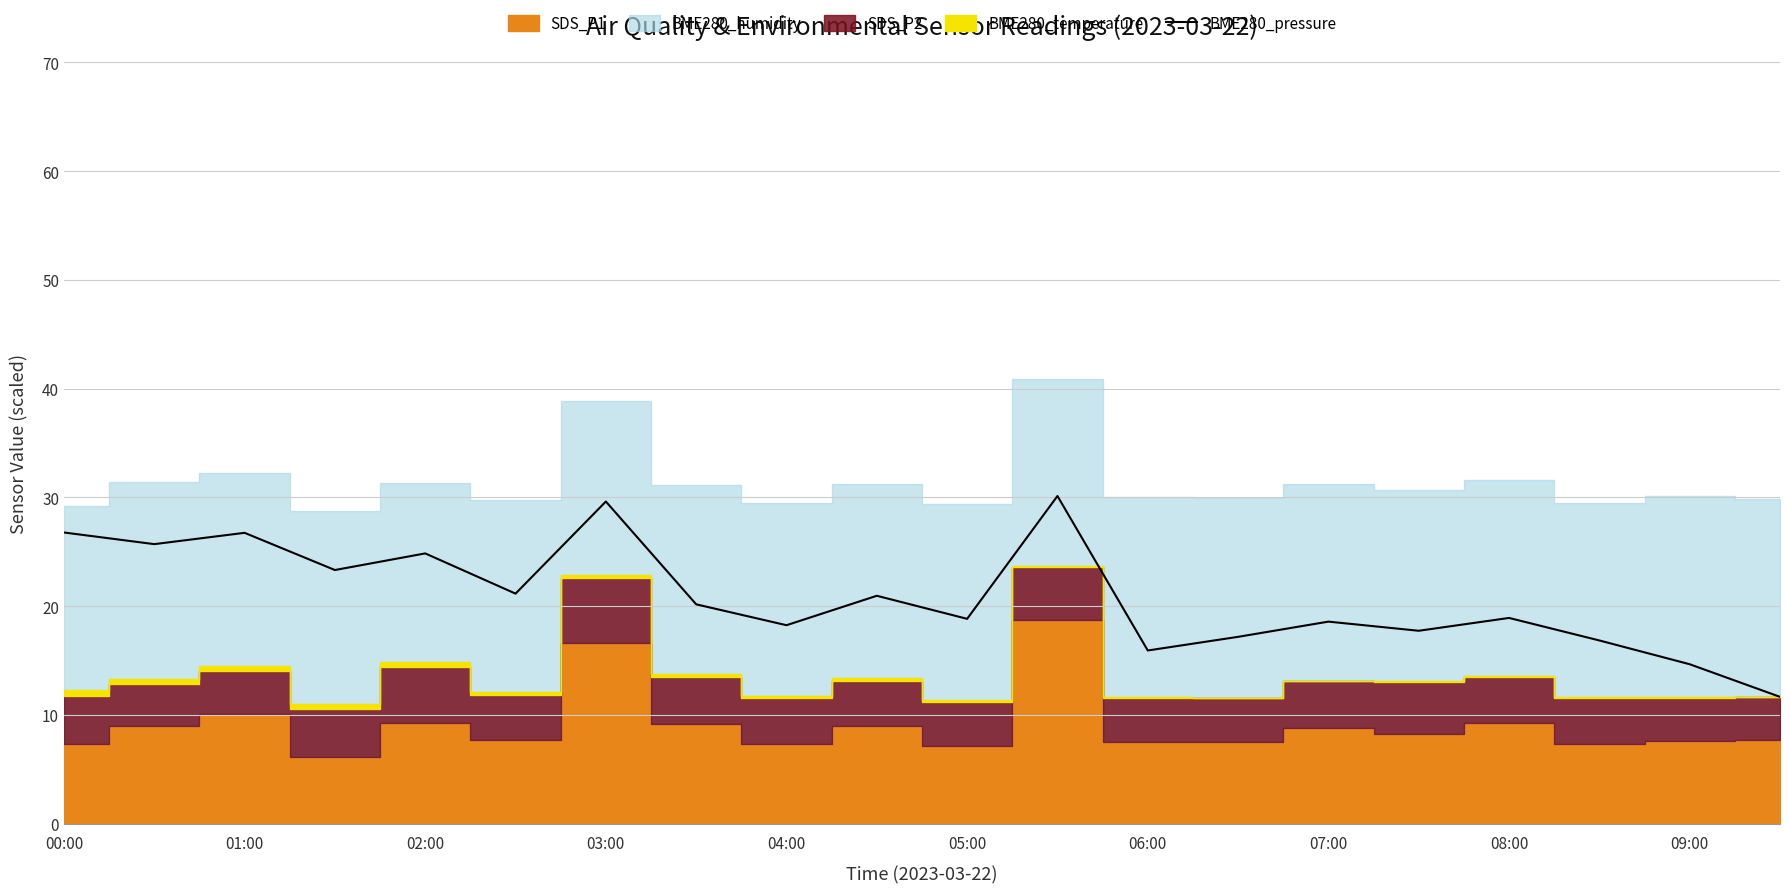

True or false: the data shows 11.7 at 19.

True